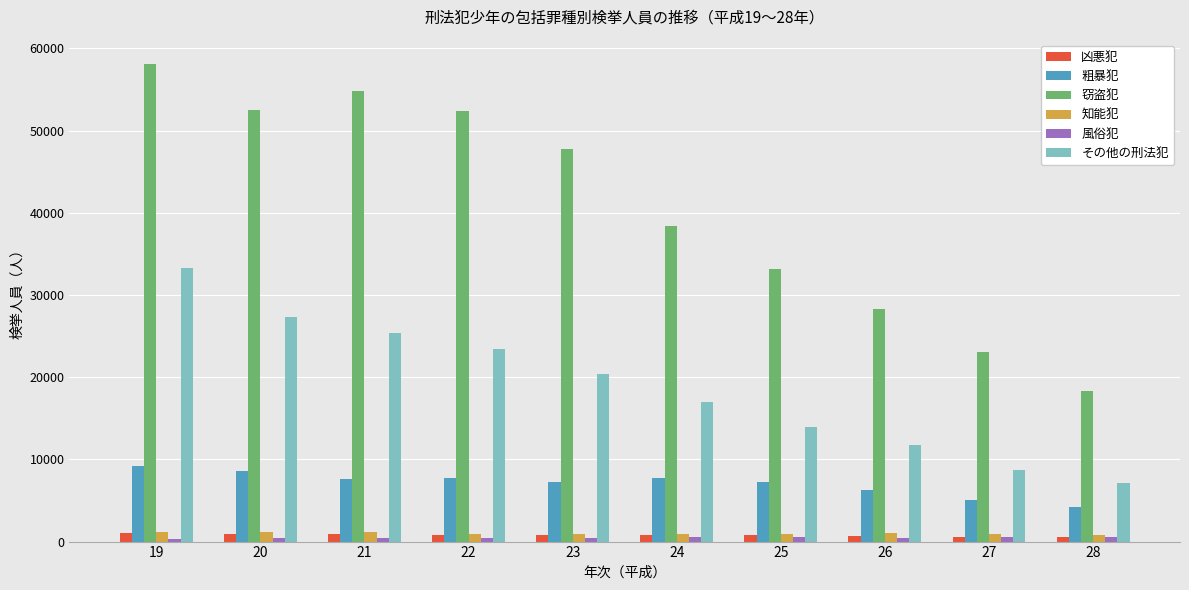

At which category is the sum across all series the highest?

19